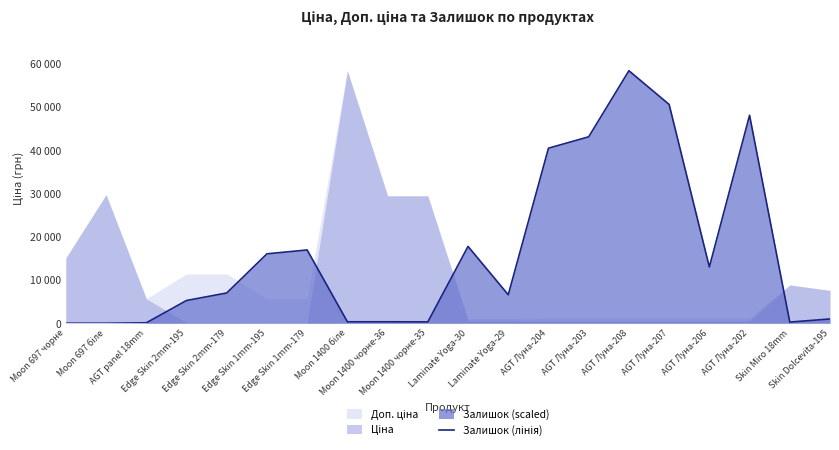

What is the difference between the maximum and second lowest values?

58426.5